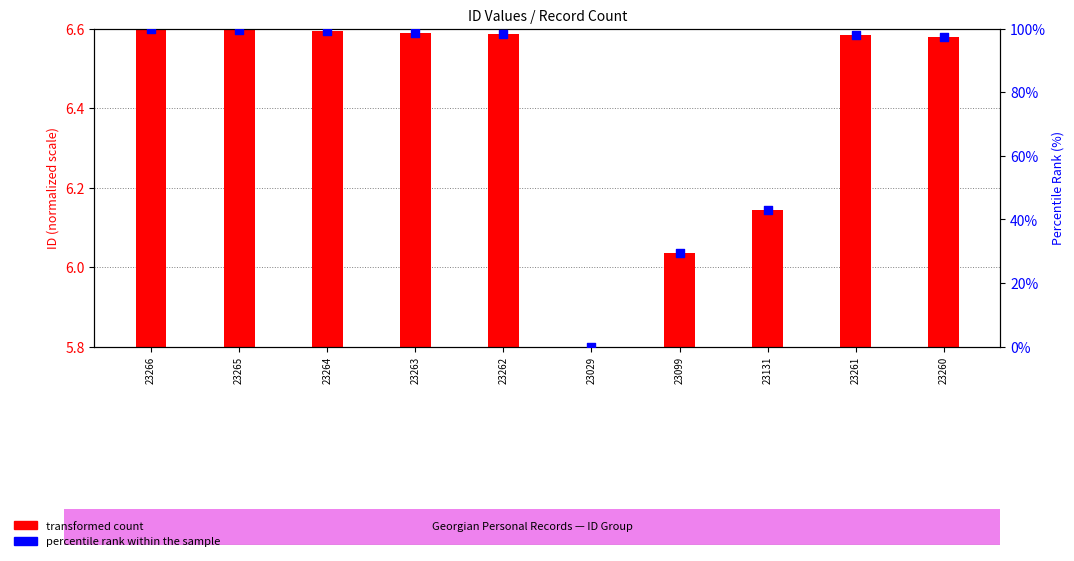

At which category is the sum across all series the highest?

23266